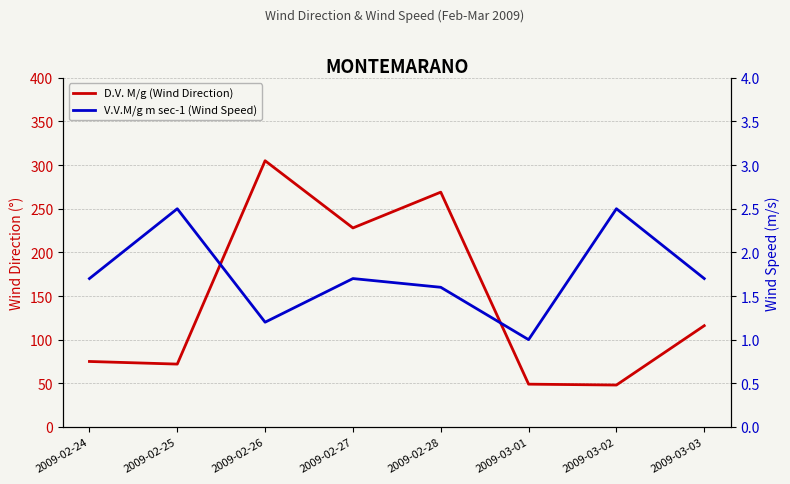

Where is the first local minimum for D.V. M/g (Wind Direction)?

2009-02-25